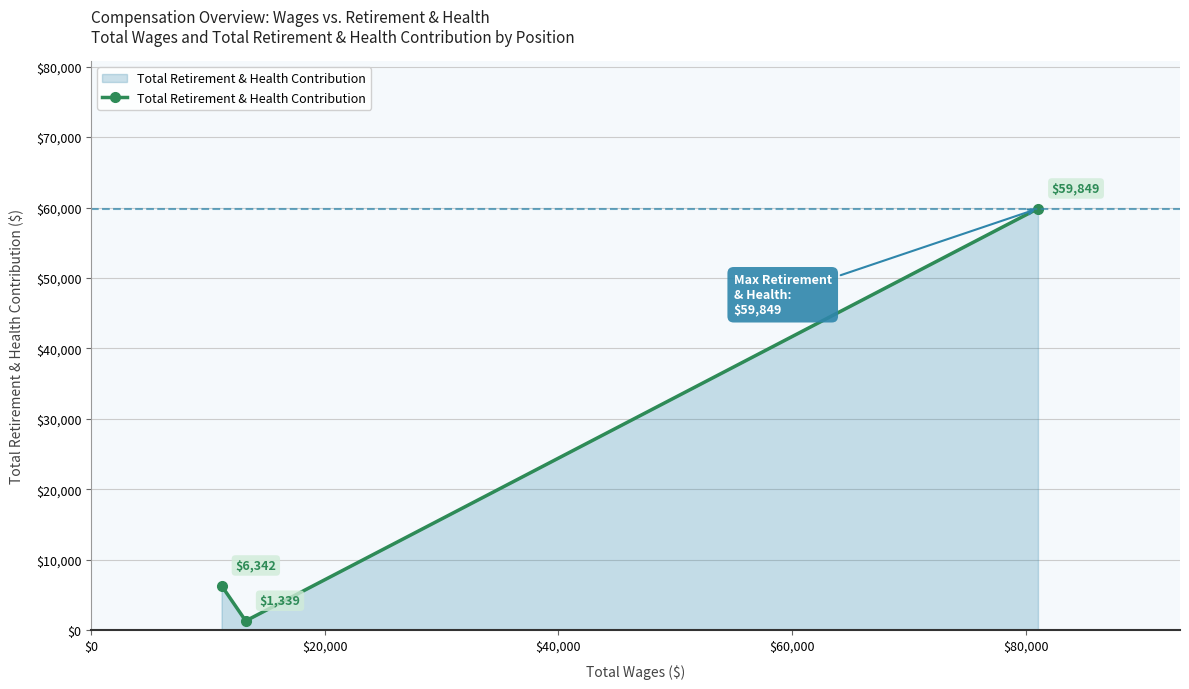

What is the value of the 3rd point from the left?

59849